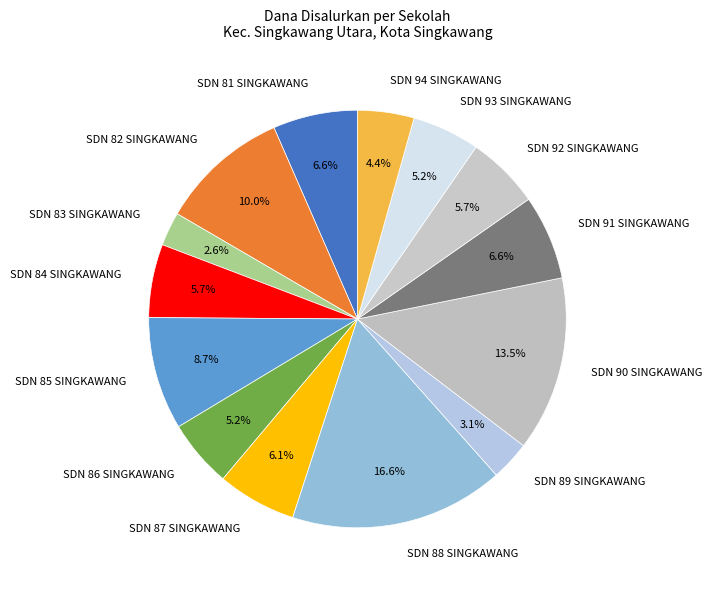

Is there any slice that represents more than half of the pie?

No